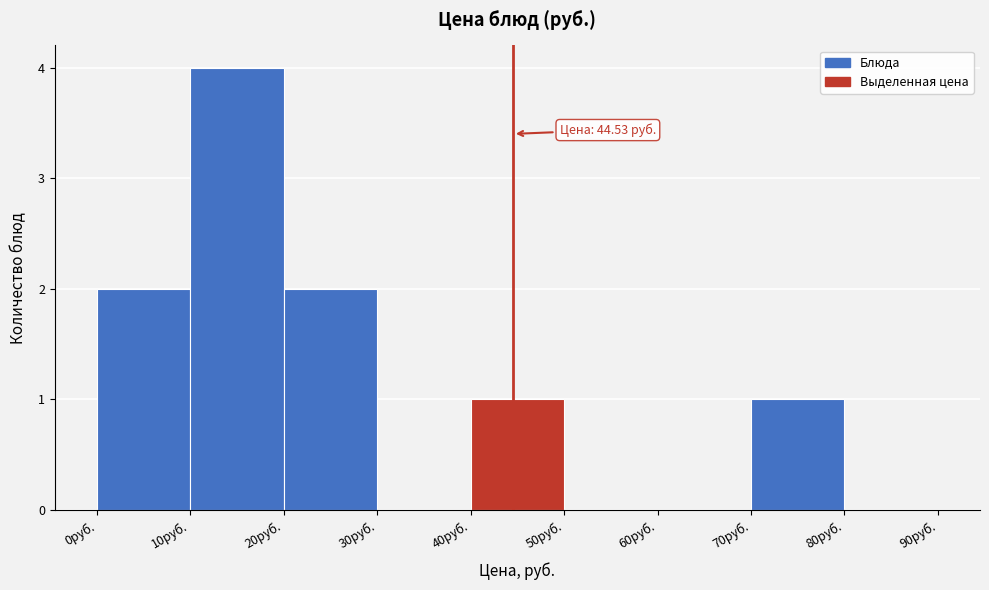

Which range on the x-axis has the tallest bar?

10 to 20